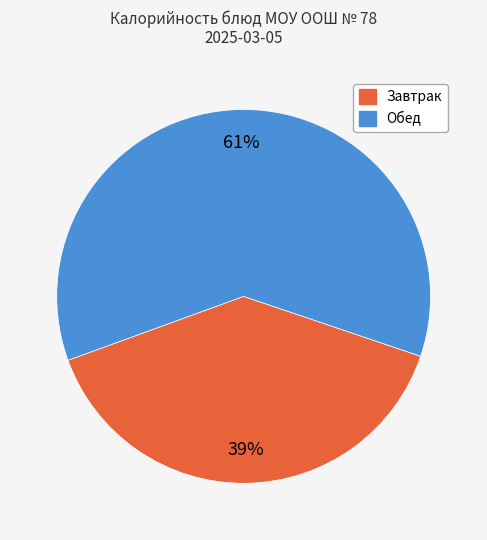

Does any single category account for the majority?

Yes